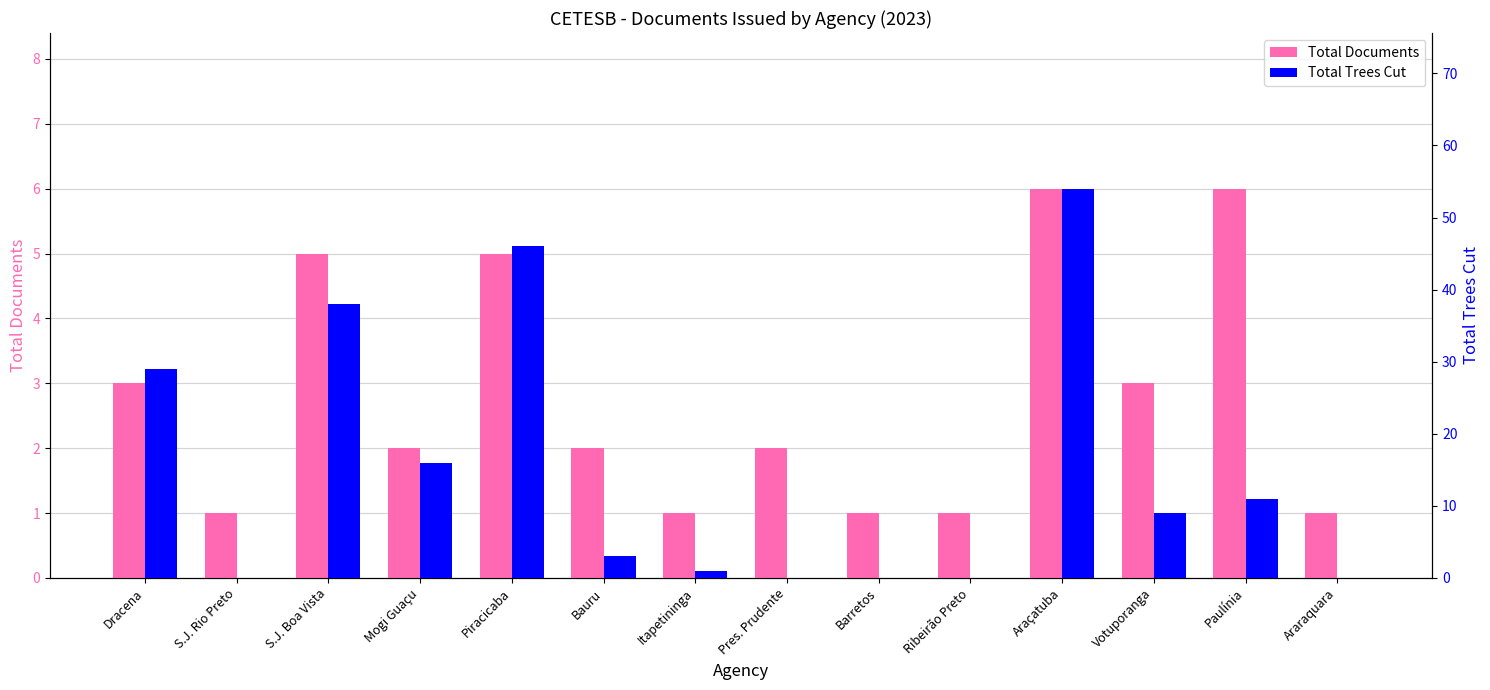

Is the value of Total Documents at Araraquara greater than the value of Total Trees Cut at Barretos?

Yes